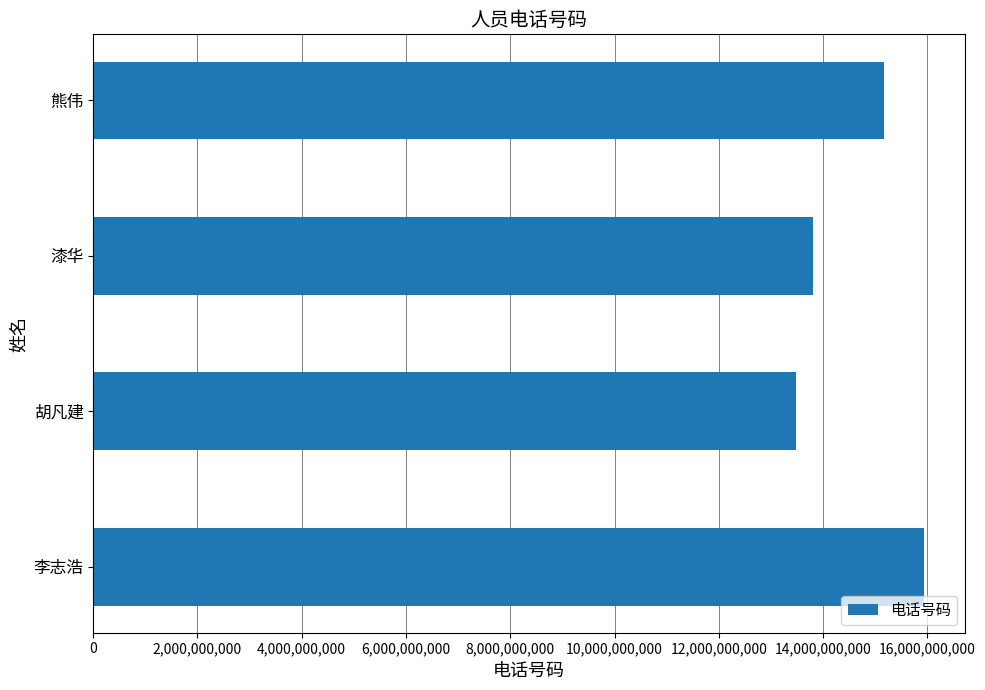

How many values are between 13797015058 and 15927481619?

3